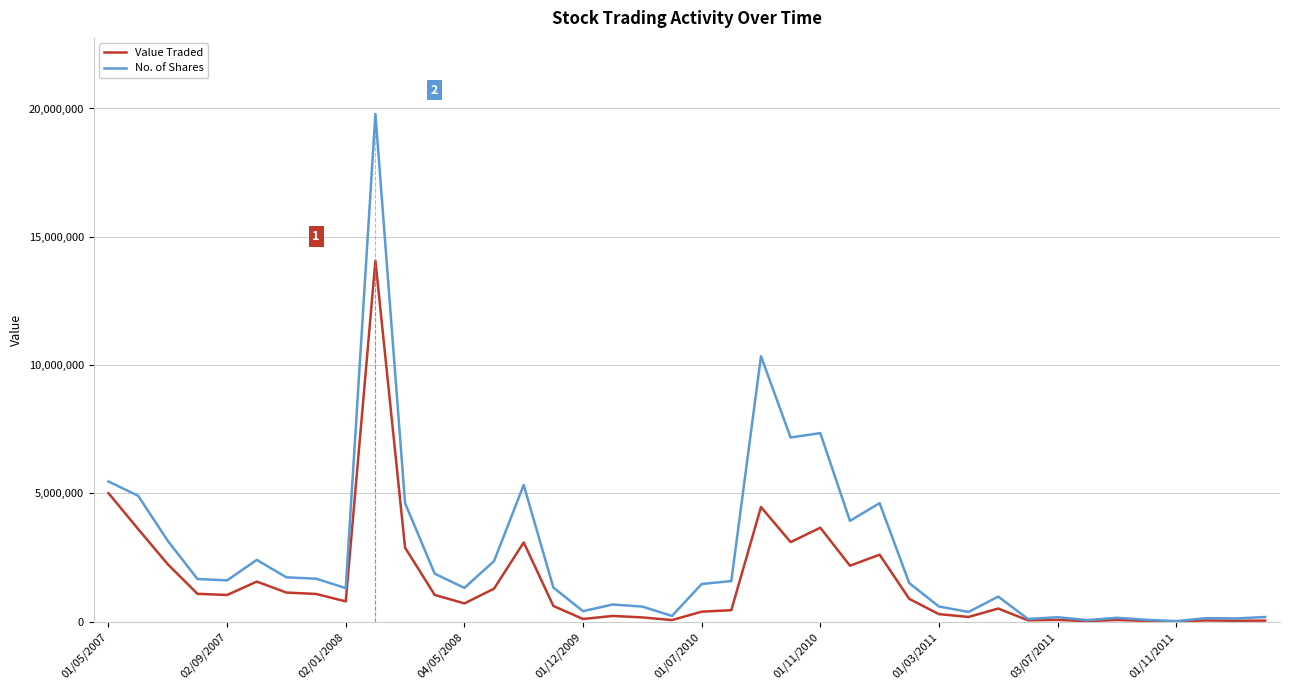

Does the chart have visible grid lines?

Yes